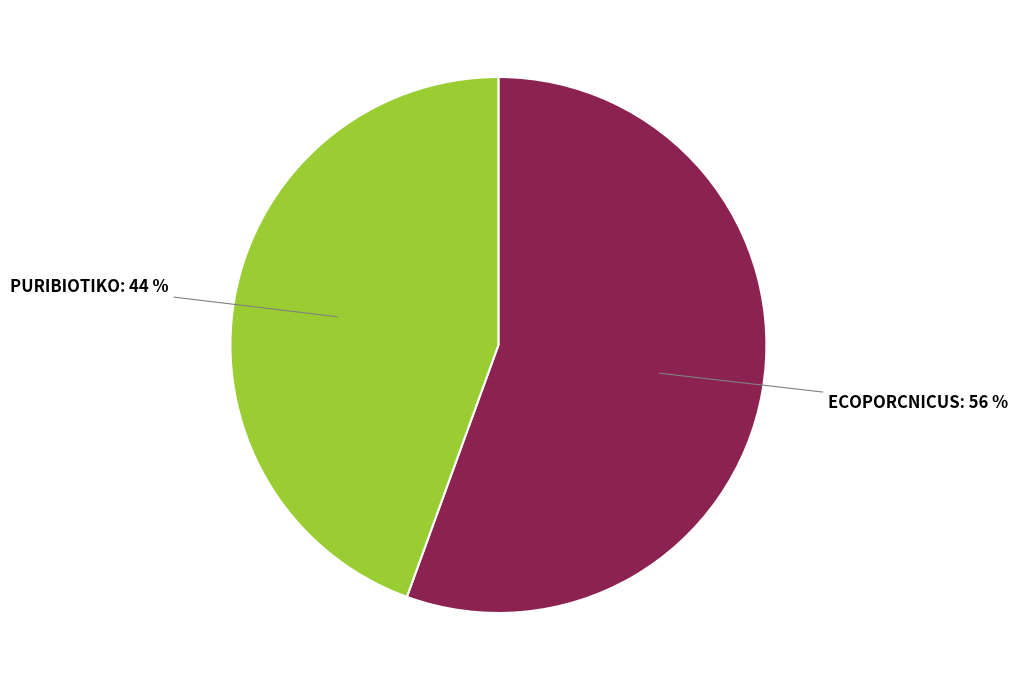

What is the smallest slice in the pie chart?

PURIBIOTIKO